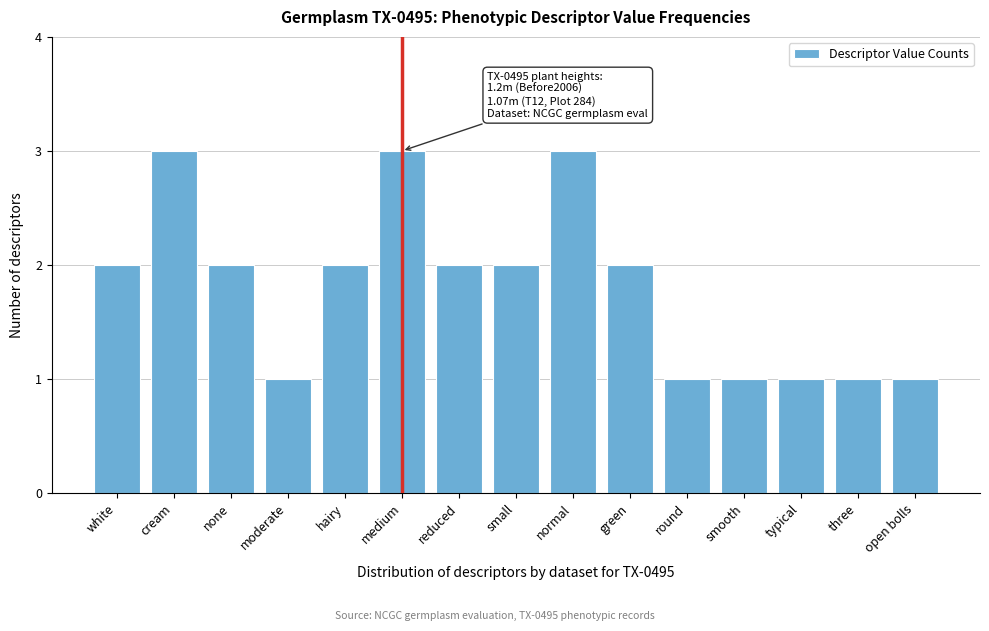

Reading left to right, transcribe all the data shown in this chart.

white=2	cream=3	none=2	moderate=1	hairy=2	medium=3	reduced=2	small=2	normal=3	green=2	round=1	smooth=1	typical=1	three=1	open bolls=1